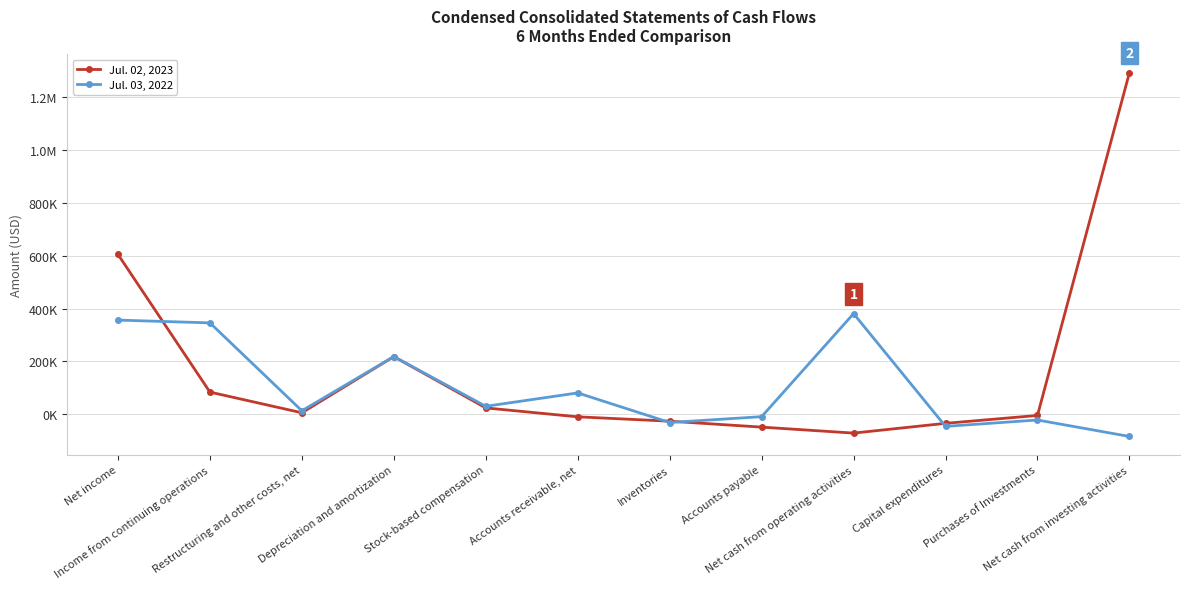

What is the difference between the second highest and second lowest values in the Jul. 03, 2022 series?

402646